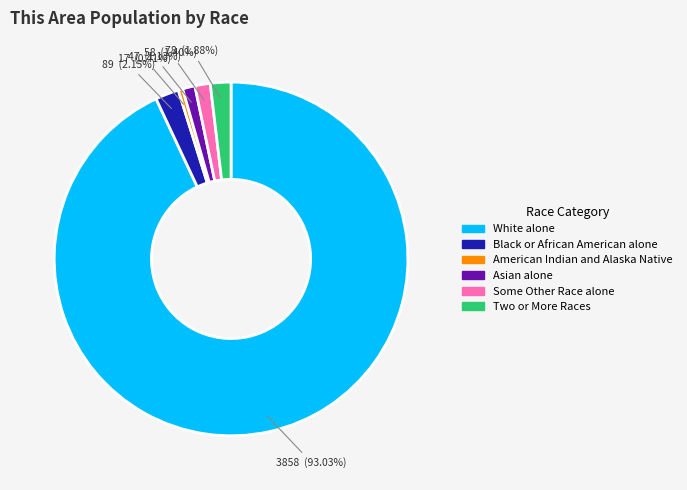

What percentage is the White alone slice, to the nearest percent?

93%